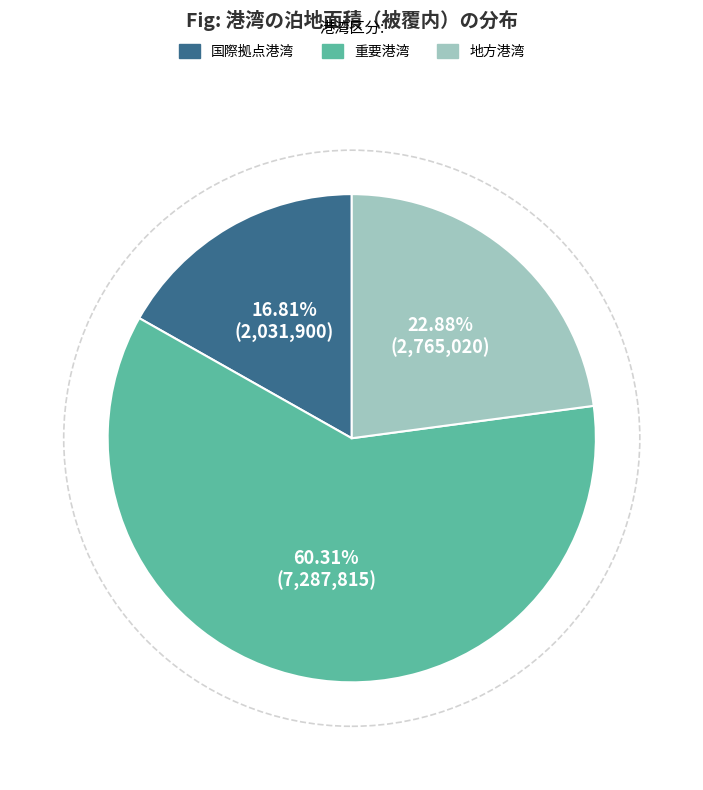

Which slice is the smallest?

国際拠点港湾